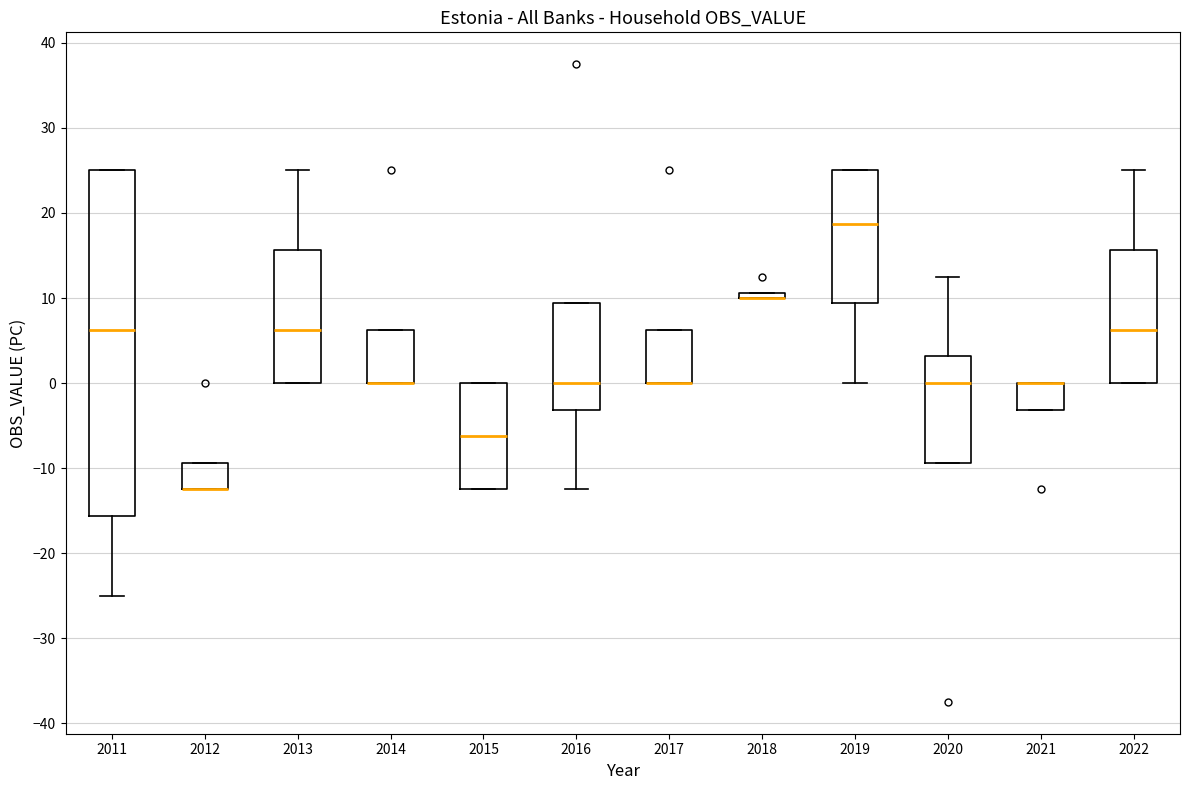

Where is the lower edge of the box at x = 2017 on the y-axis? The values are not printed on the chart, so give them approximately, as read against the axis.

0